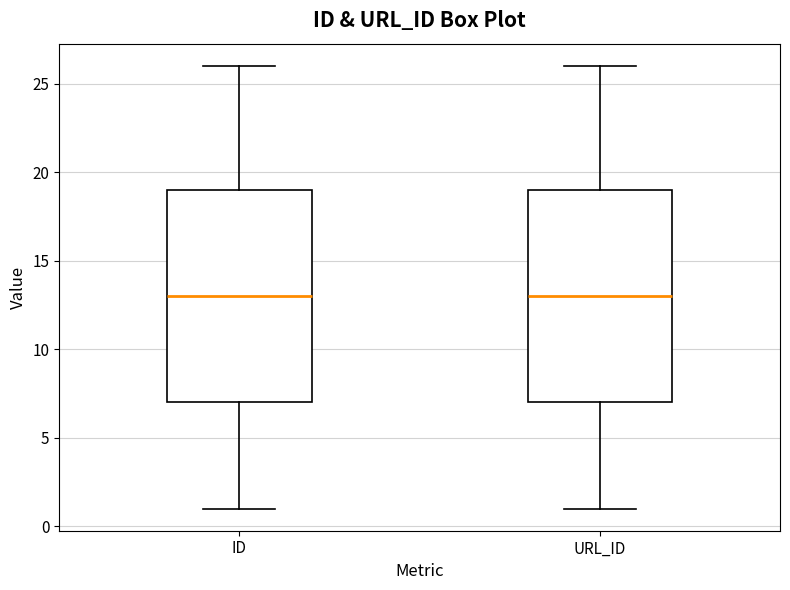

Where does the upper whisker of the box for ID end on the y-axis? The values are not printed on the chart, so give them approximately, as read against the axis.

26